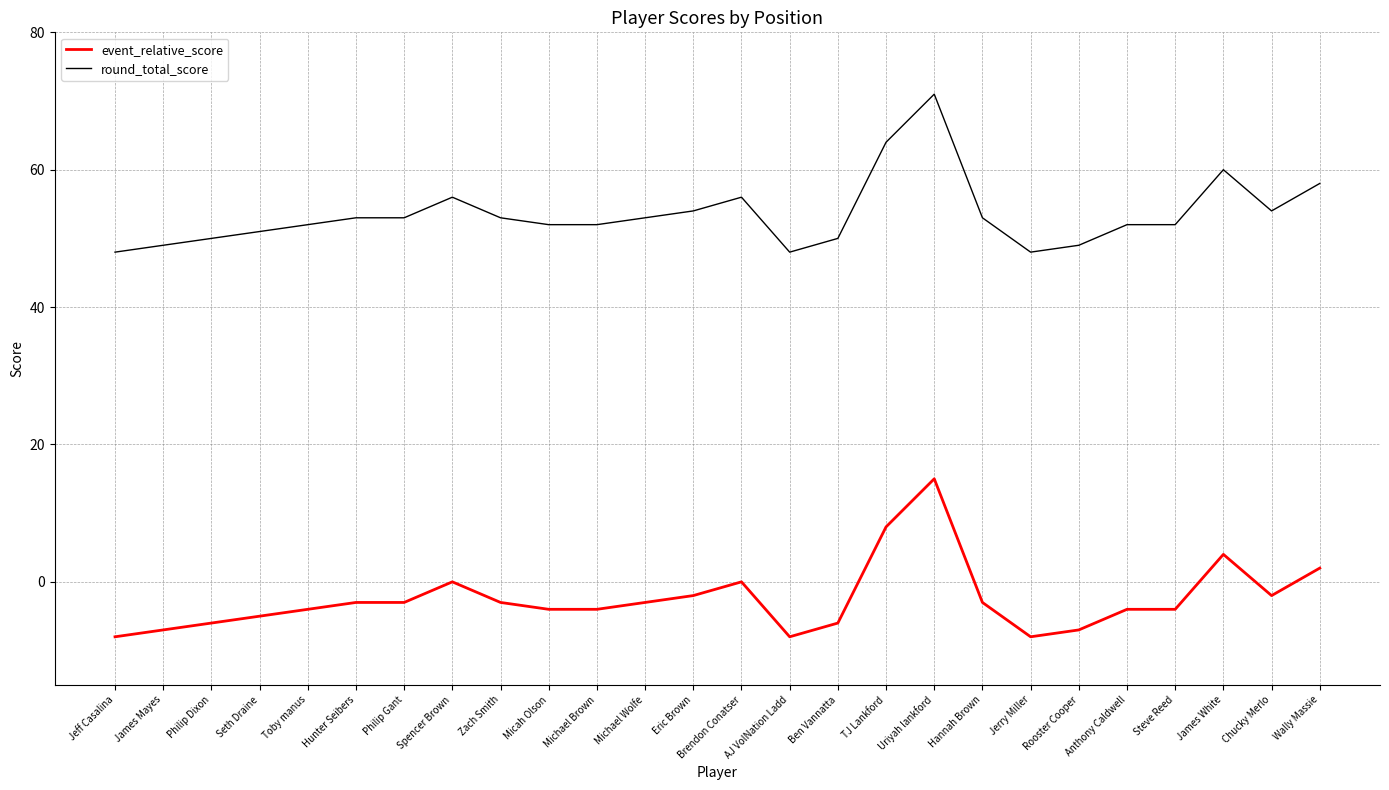

What is the difference between the second highest and minimum values in the round_total_score series?

16